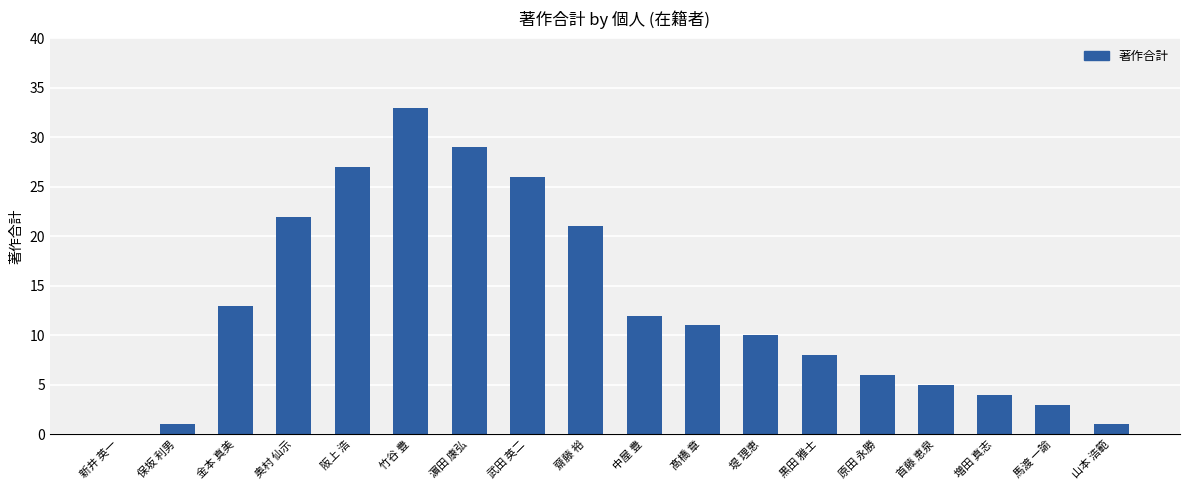

Which has a higher value, 阪上 浩 or 中屋 豊?

阪上 浩